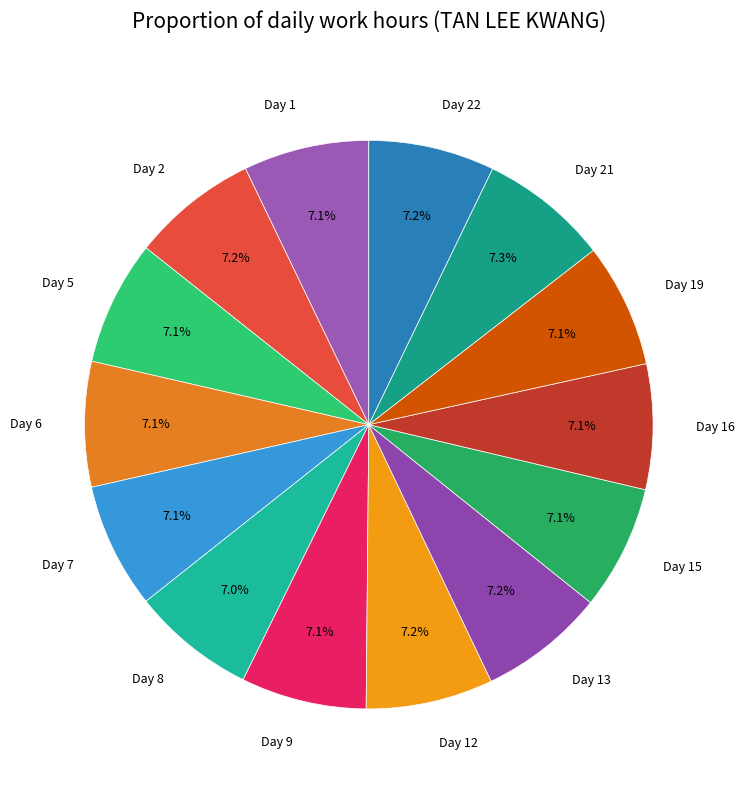

Is it true that Day 6 is 19% of the pie?

False